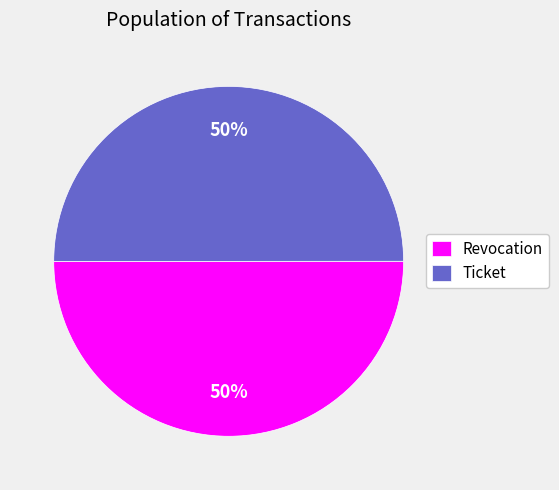

Approximately how many times larger is the value at Ticket compared to Revocation?

1.0